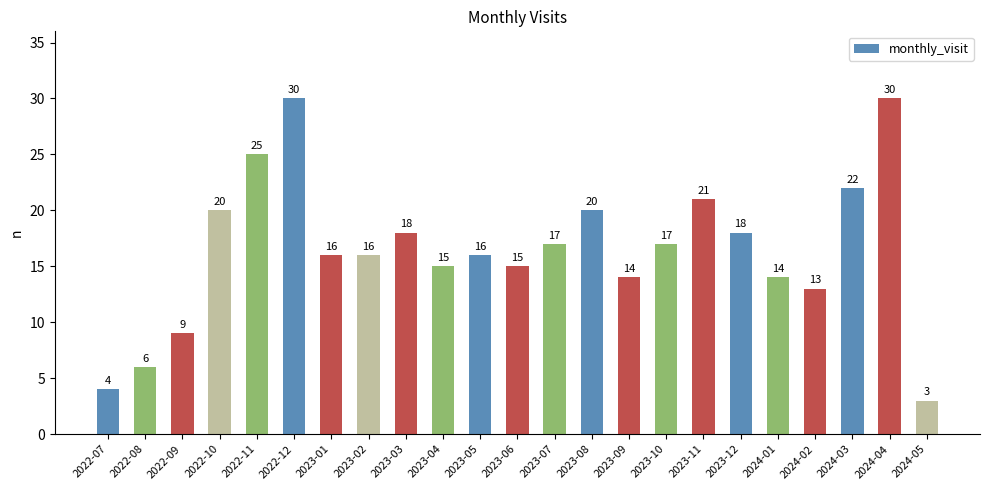

Is it true that the value at 2023-01 is 23?

False